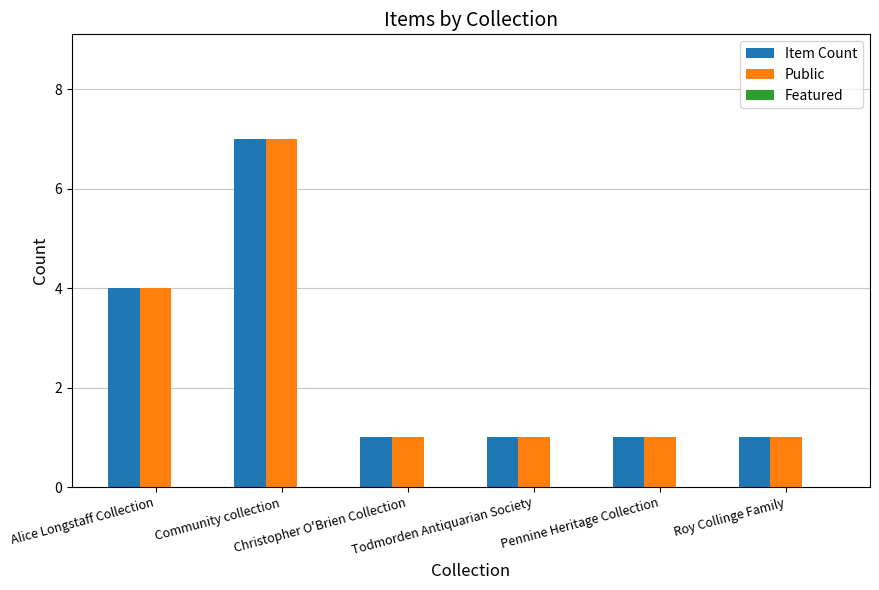

What is the difference between the second highest and minimum values in the Public series?

3